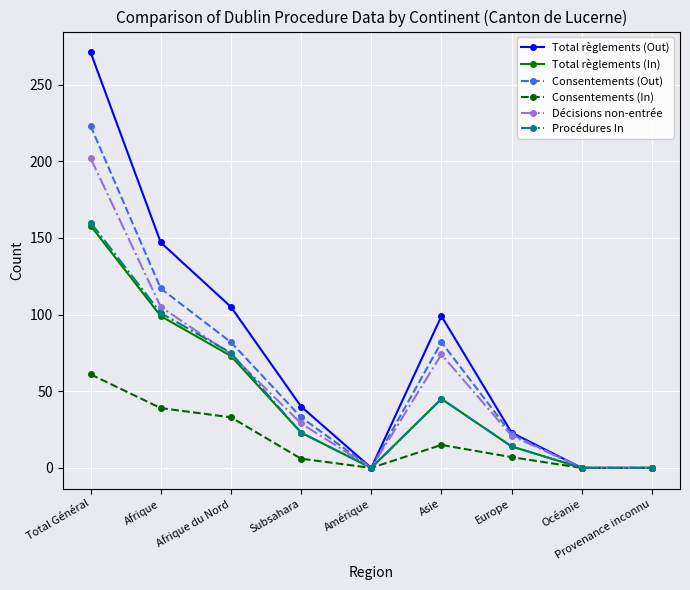

Does the chart have visible grid lines?

Yes